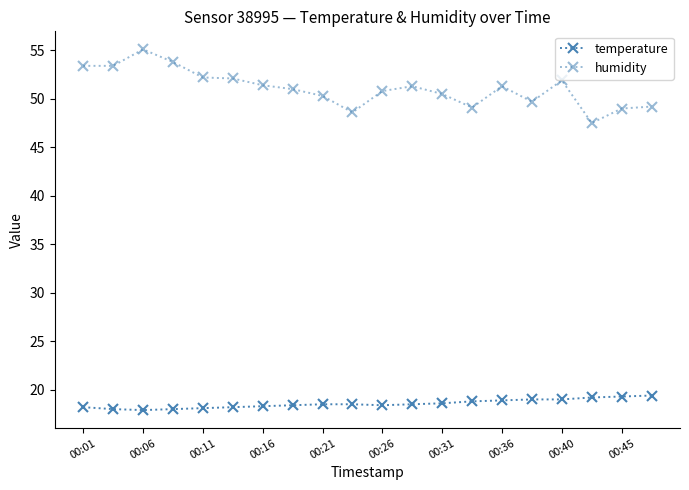

Is this an area chart (filled region under the line)?

No